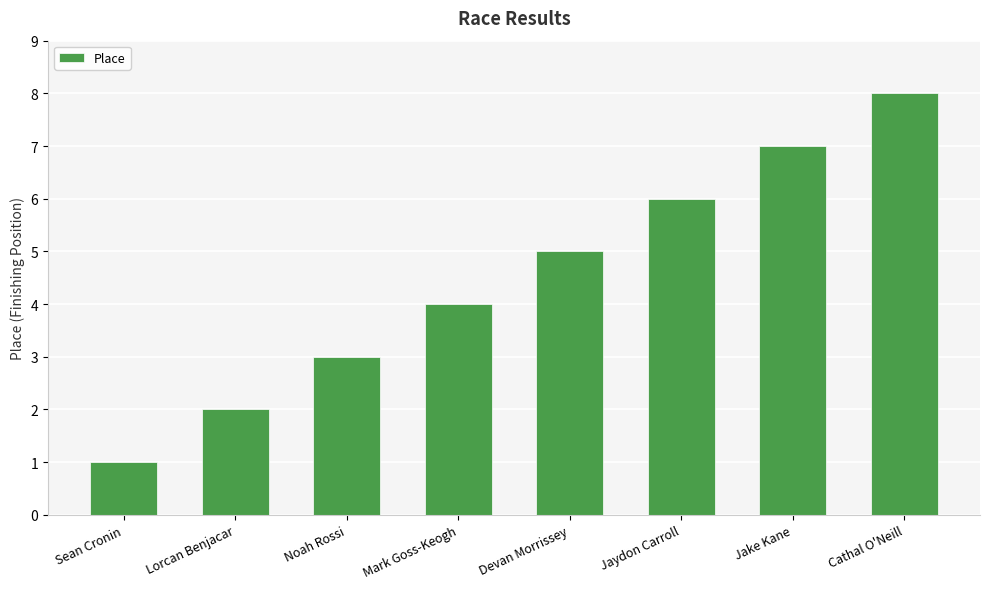

Is it true that the value at Lorcan Benjacar is 3?

False